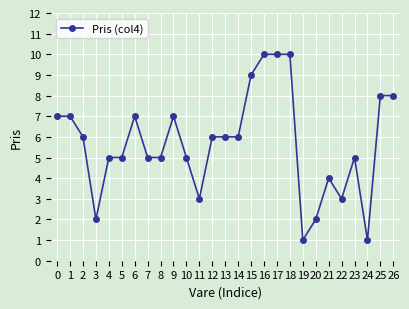

What is the average value?

6